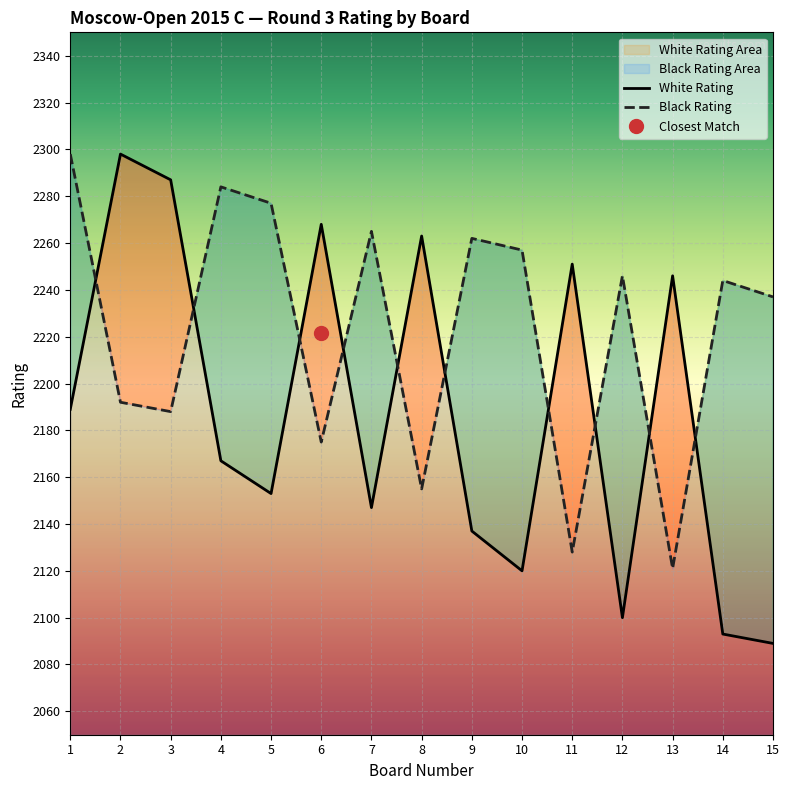

Where is White Rating nearest to the value 2193?

1